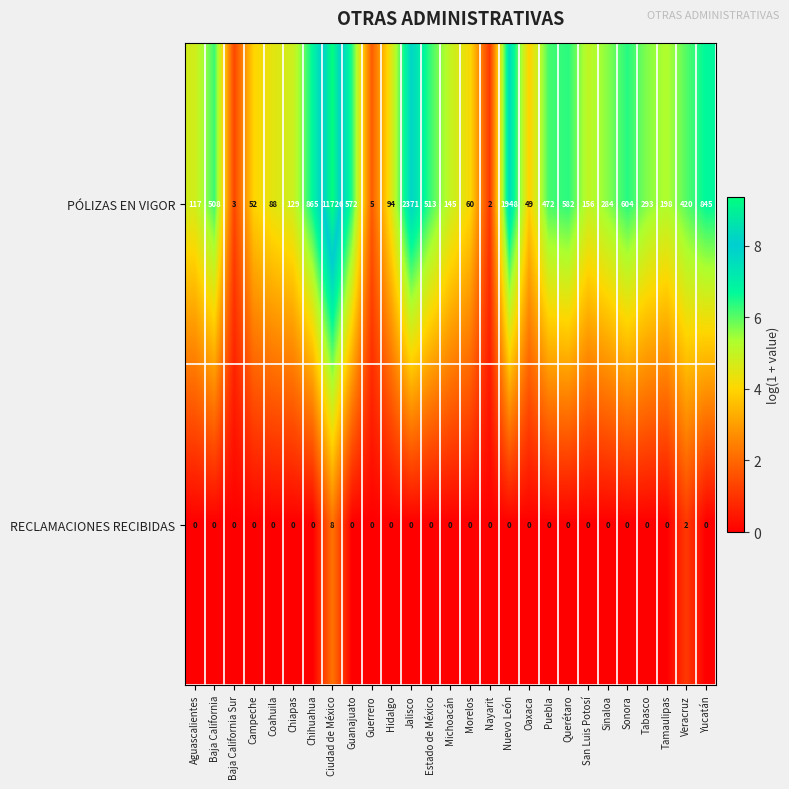

What is the sum of all RECLAMACIONES RECIBIDAS values?

10